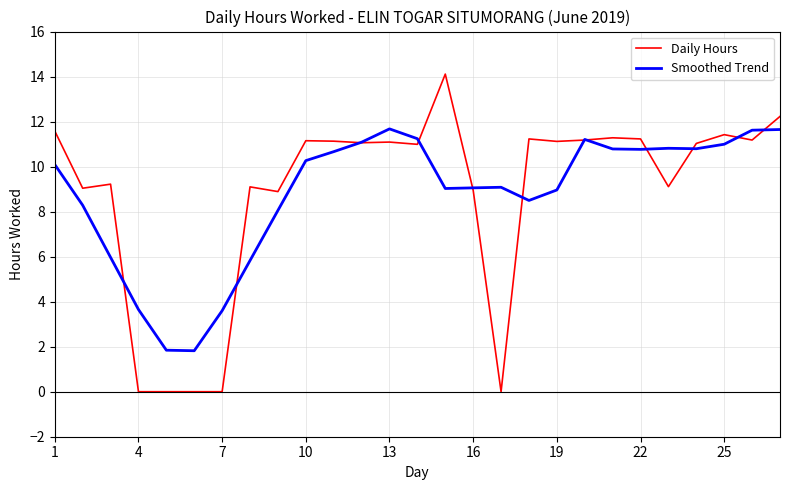

Which series has the widest spread of values?

Daily Hours